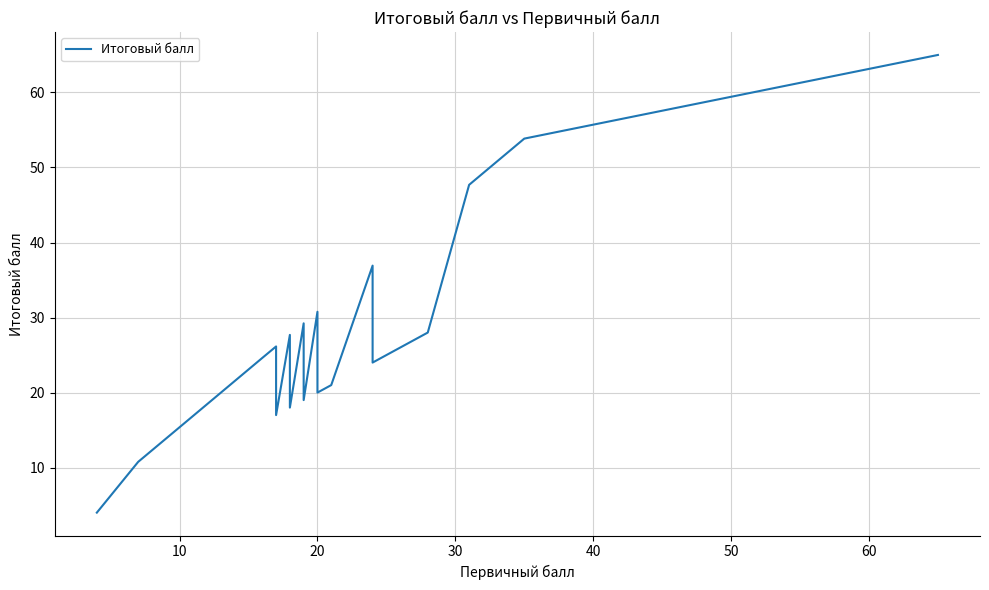

What is the sum of all values?

734.8